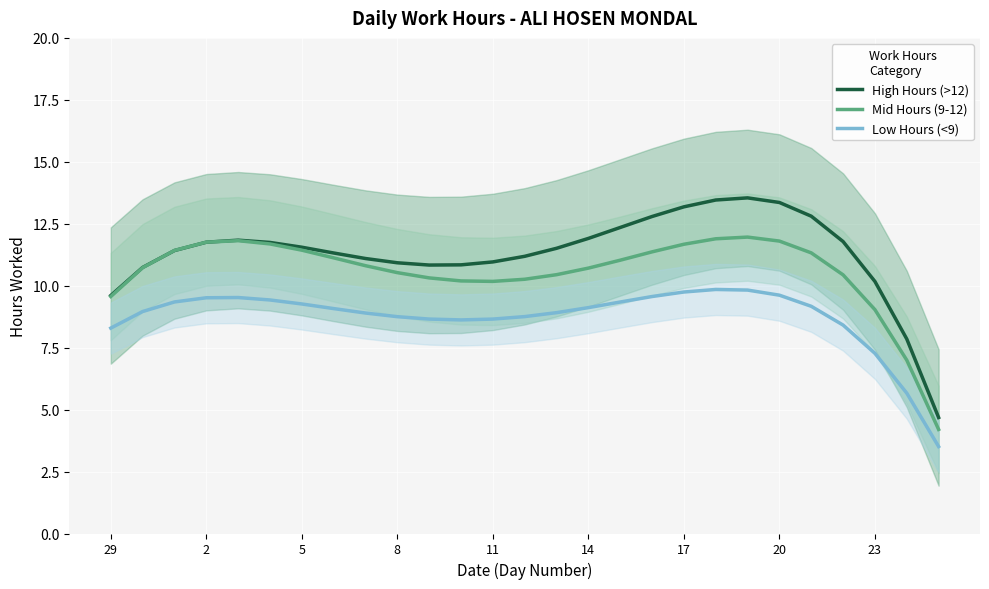

What are all the series names shown in the legend?

High Hours (>12), Mid Hours (9-12), Low Hours (<9)